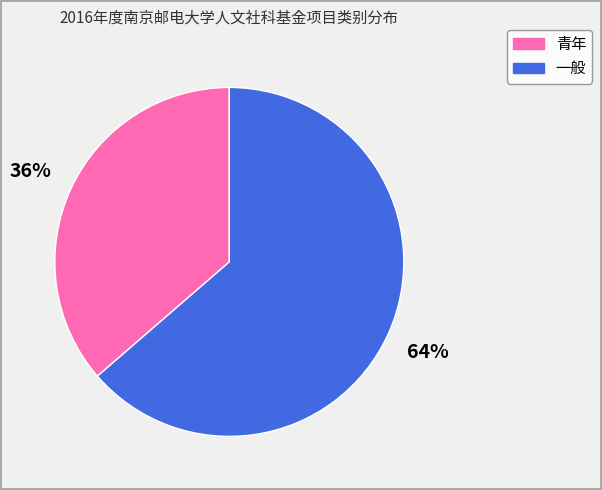

Does 一般 account for over 50% of the chart?

Yes